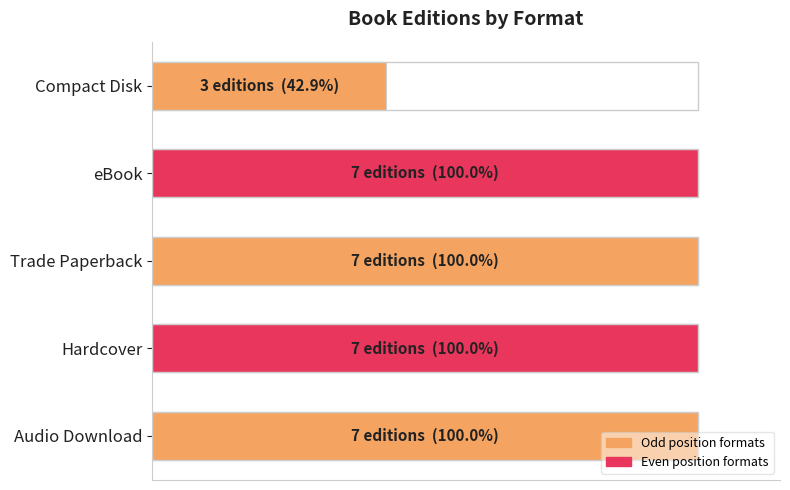

Does the chart contain any negative values?

No